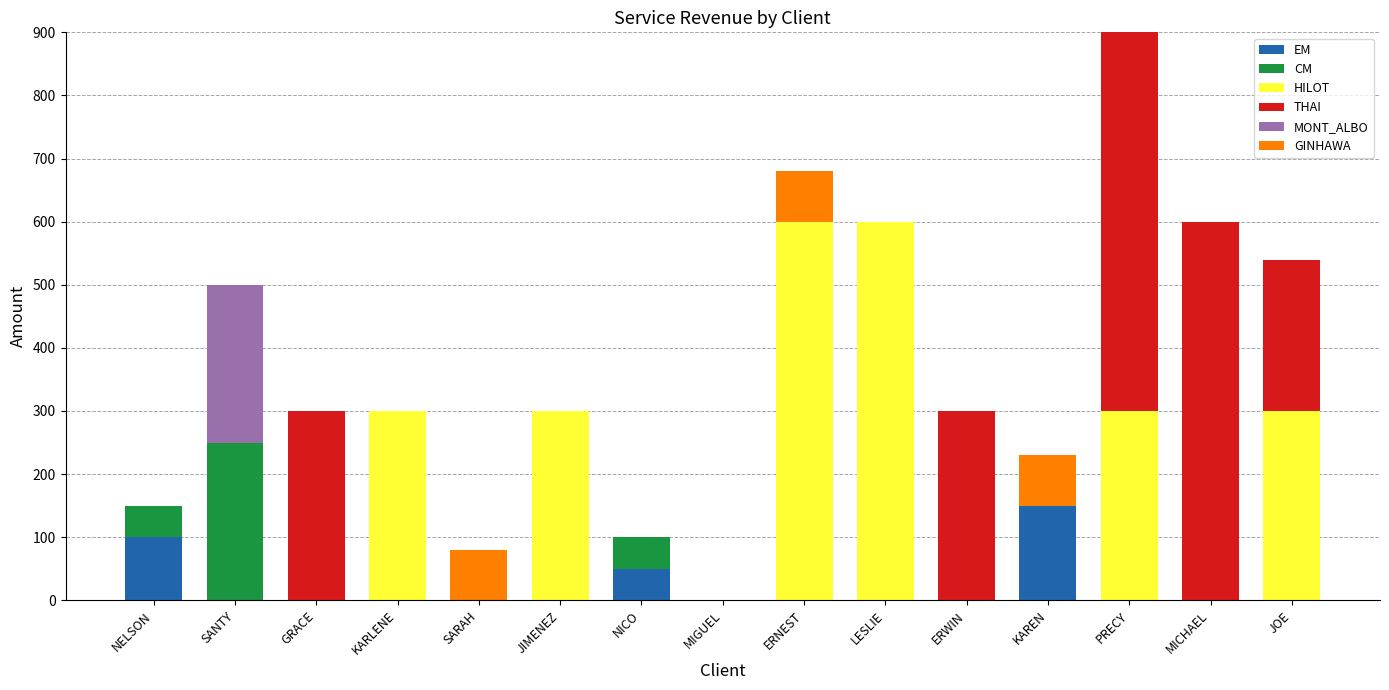

How many data points does each series have?

15